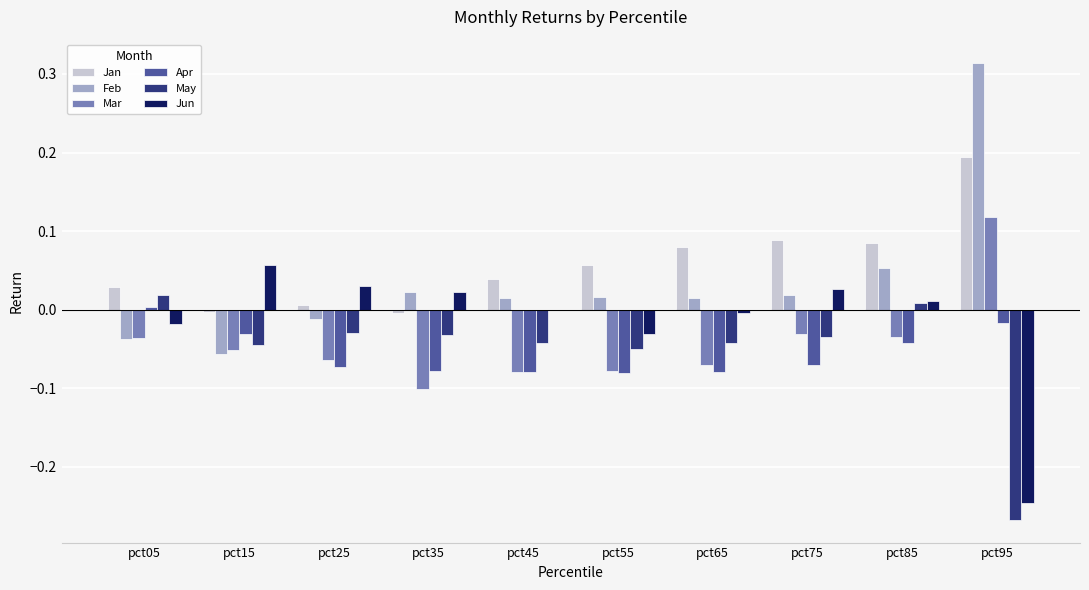

How many groups of bars are there?

10